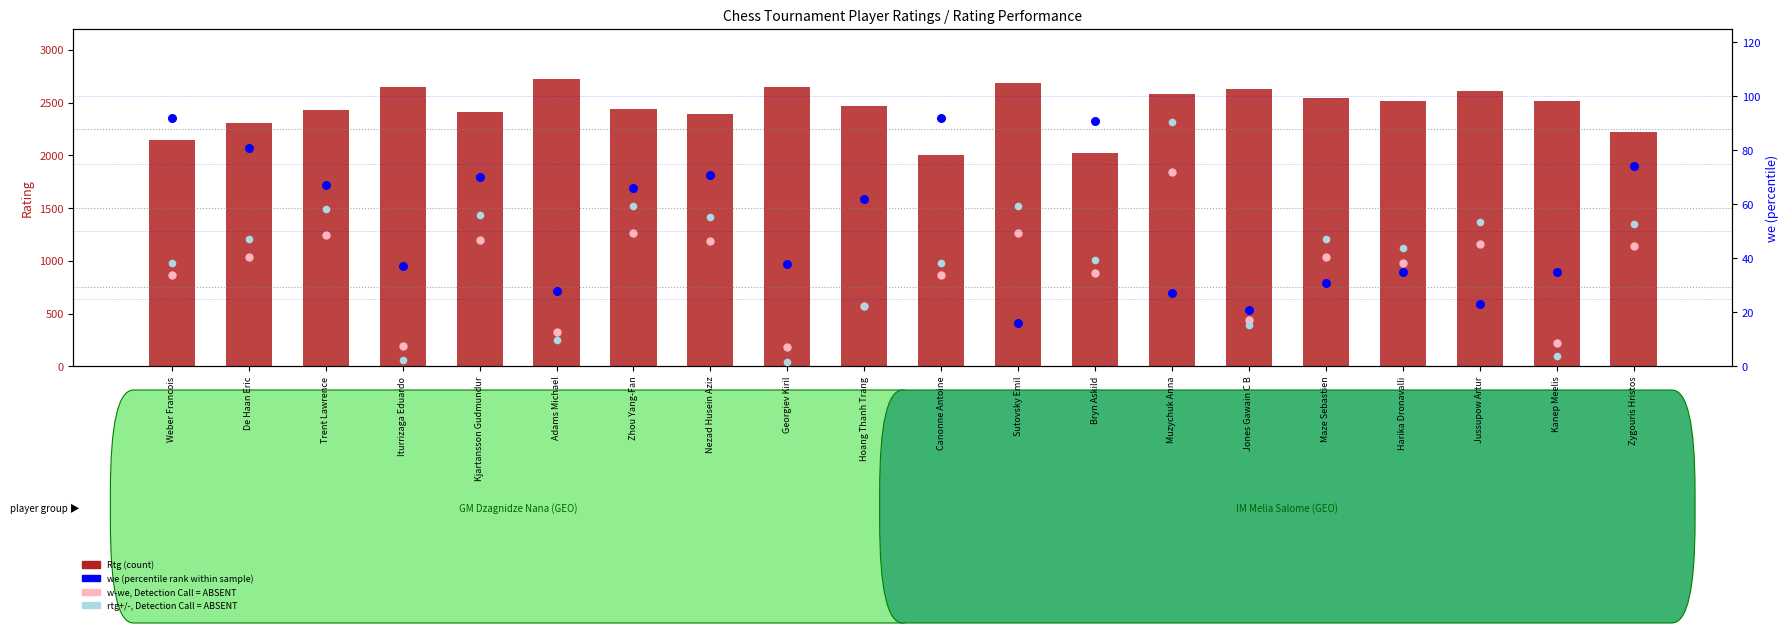

Which series has the largest total across all categories?

Rtg (count)